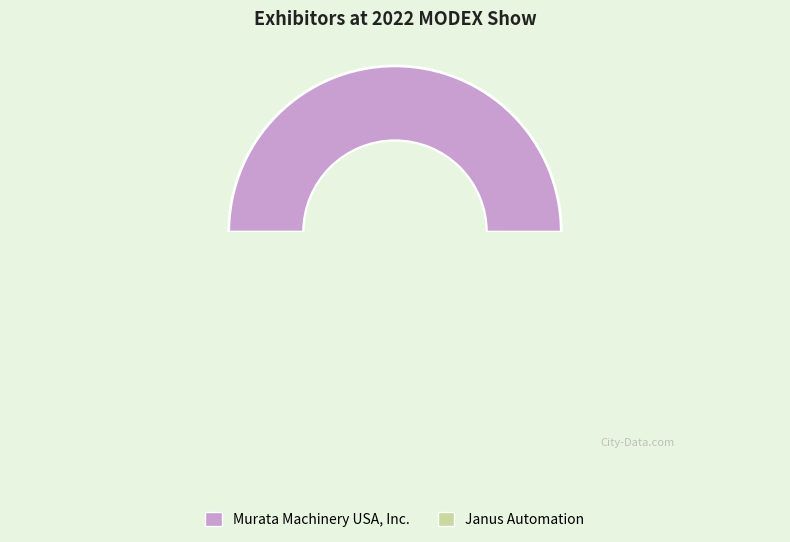

What is the total percentage of Janus Automation and Murata Machinery USA, Inc.?

100.0%